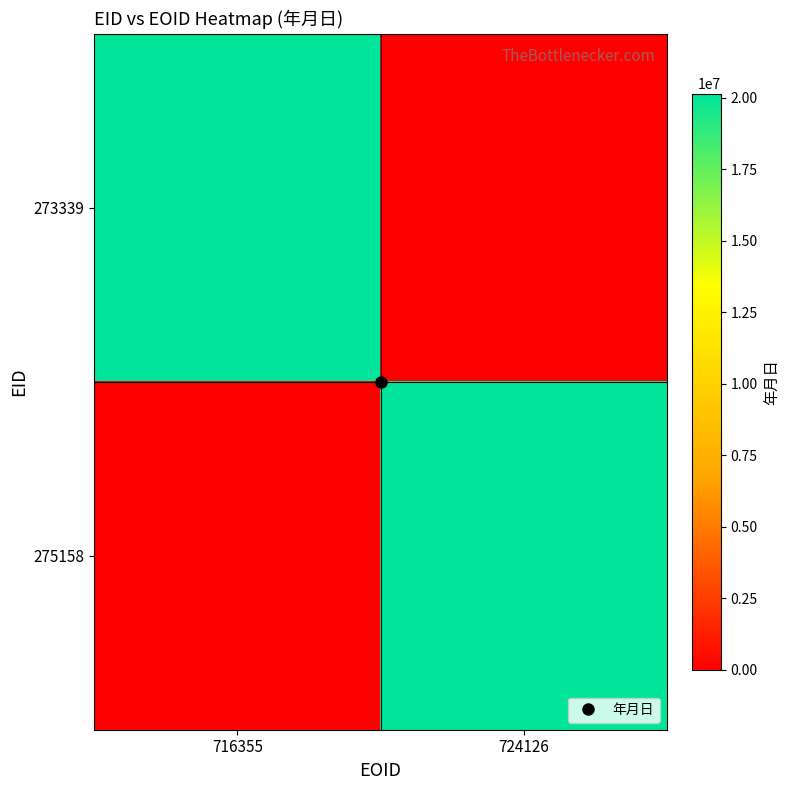

At which category is the sum across all series the highest?

724126